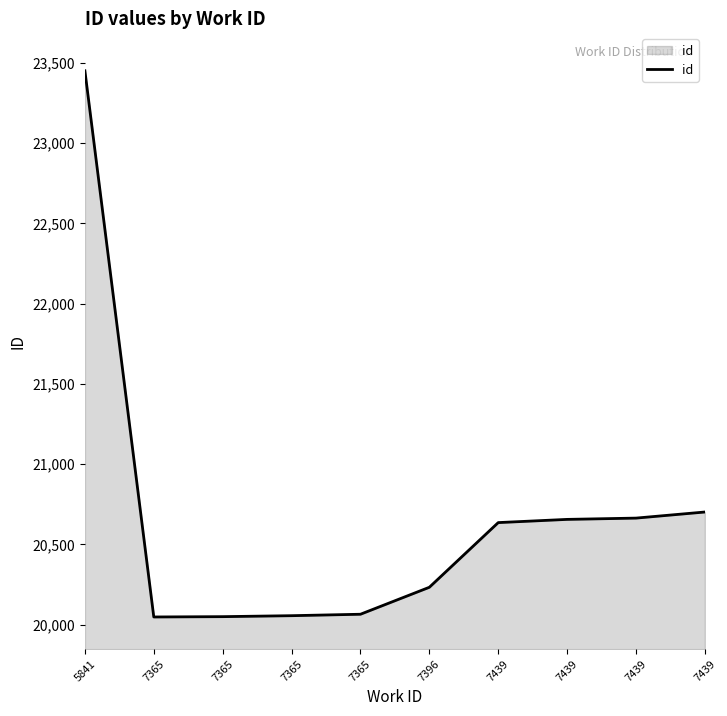

Count the number of categories in the chart.

10